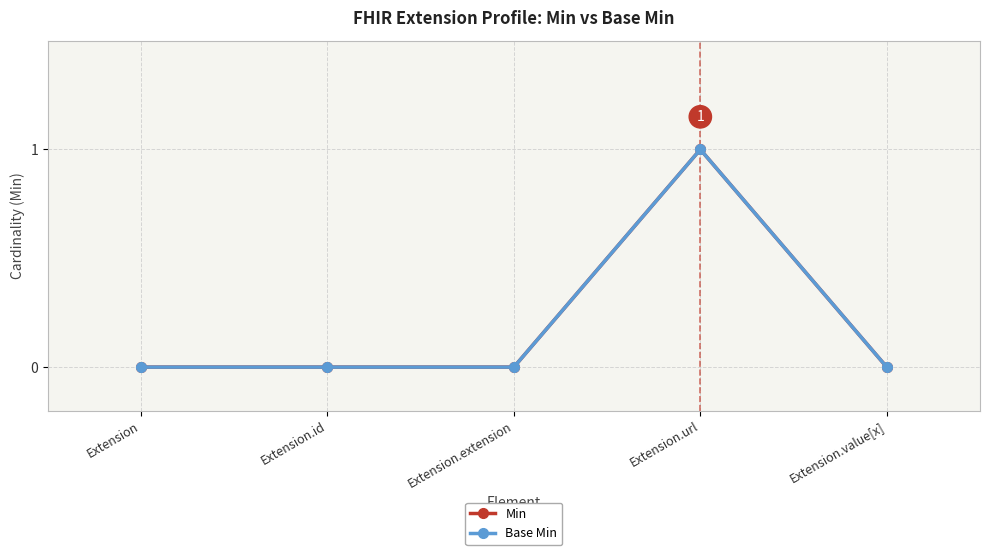

Is this an area chart (filled region under the line)?

No